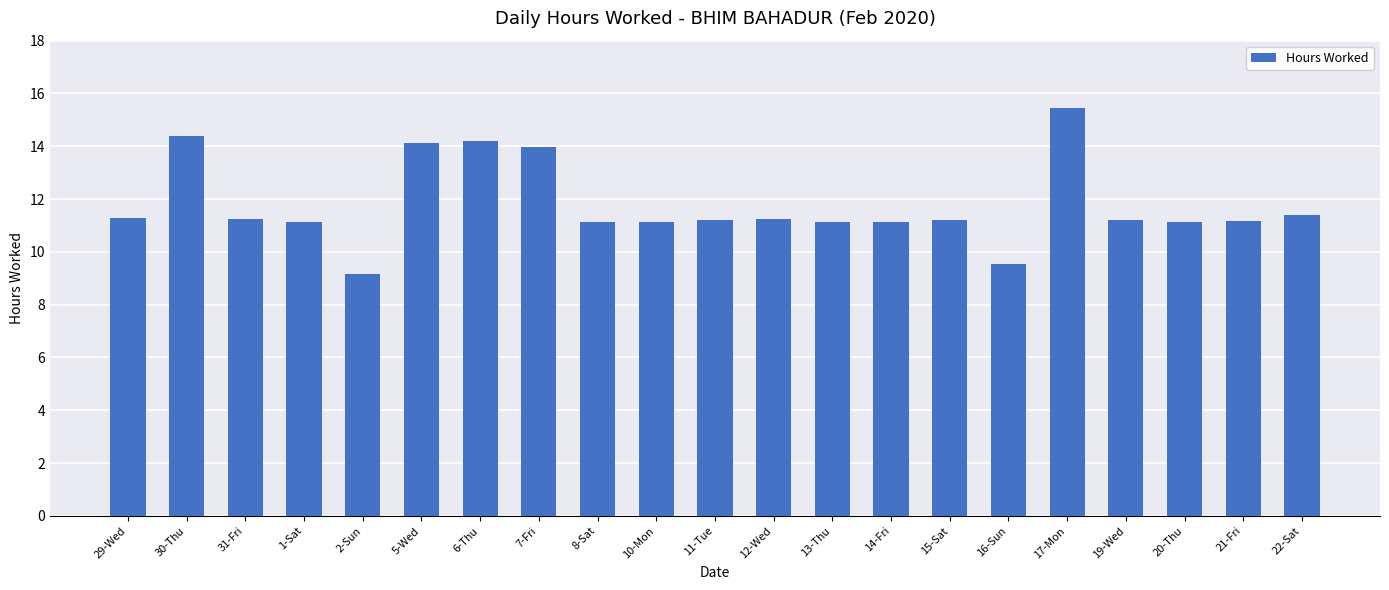

Which label corresponds to the smallest value in the chart?

2-Sun